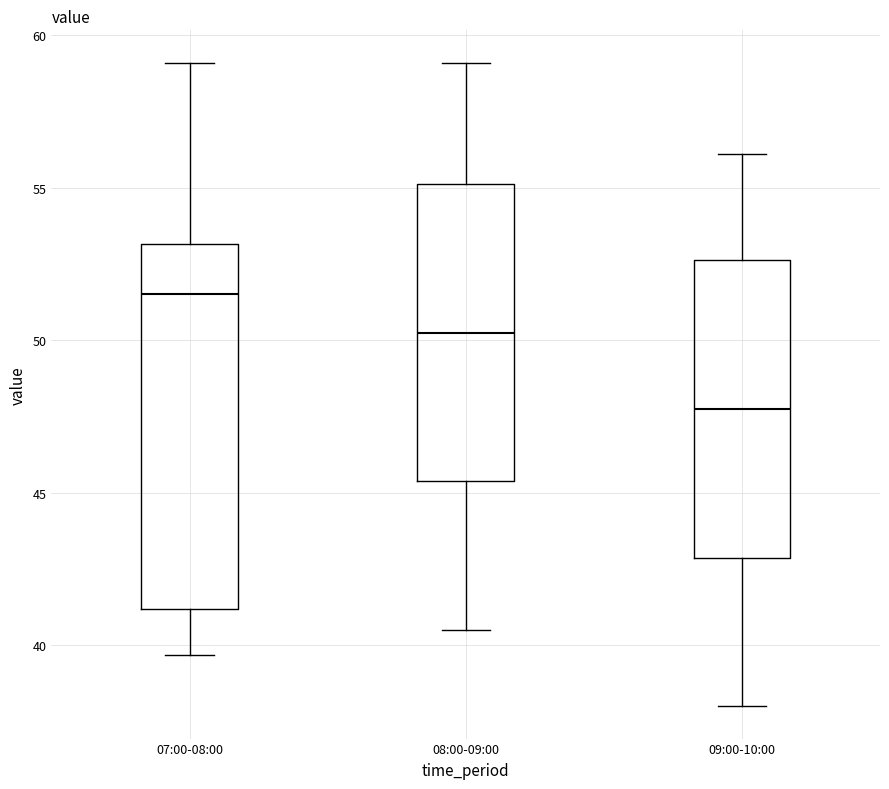

Comparing the boxes themselves (not the whiskers), which one is the tallest?

07:00-08:00